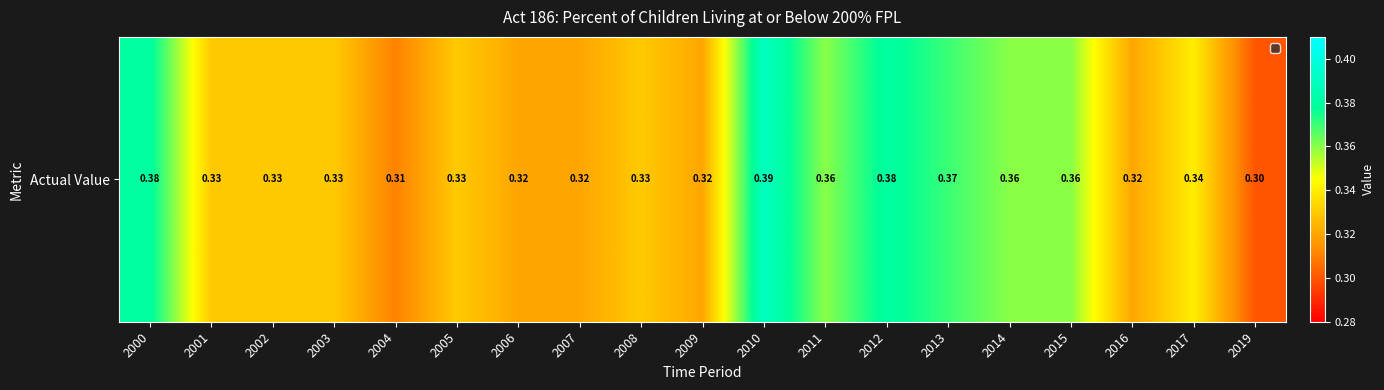

Count the values in the range 0 to 1.

19